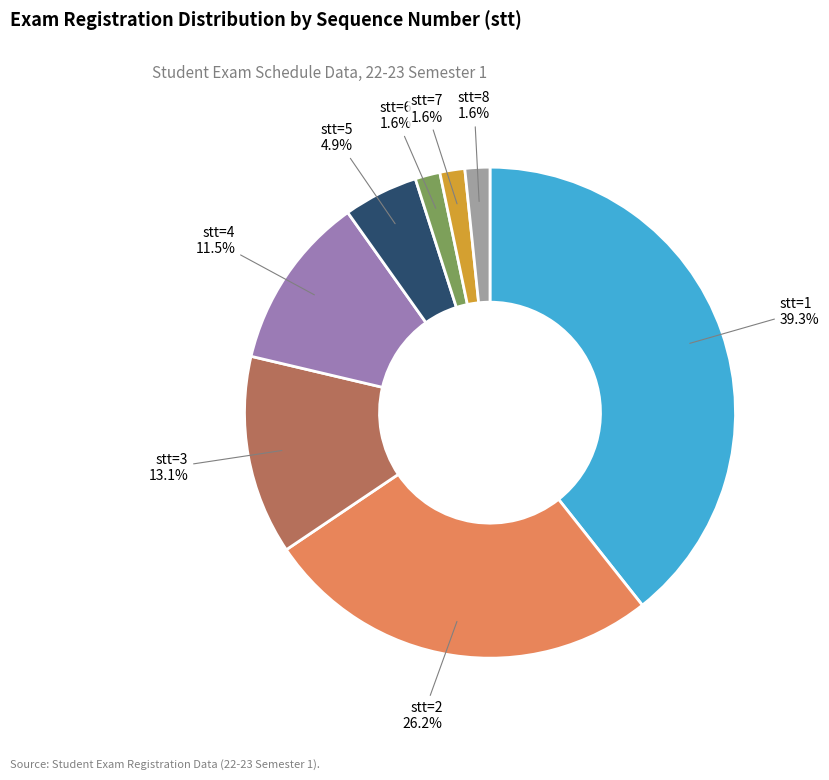

Is there a majority slice in this chart?

No